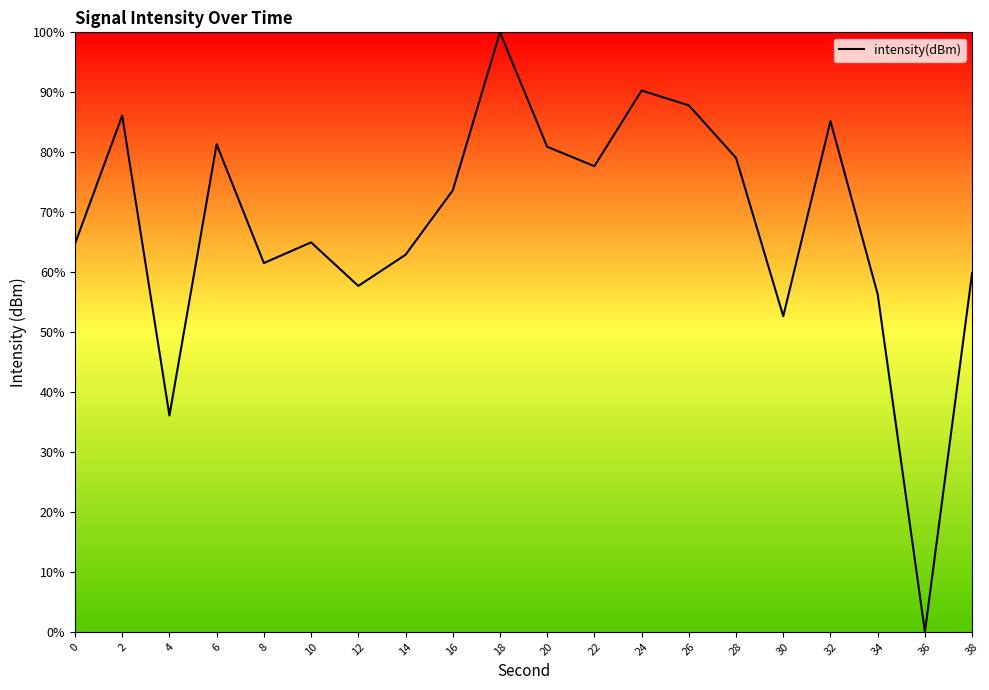

What is the sum of the values at 6 and 26?

169.2